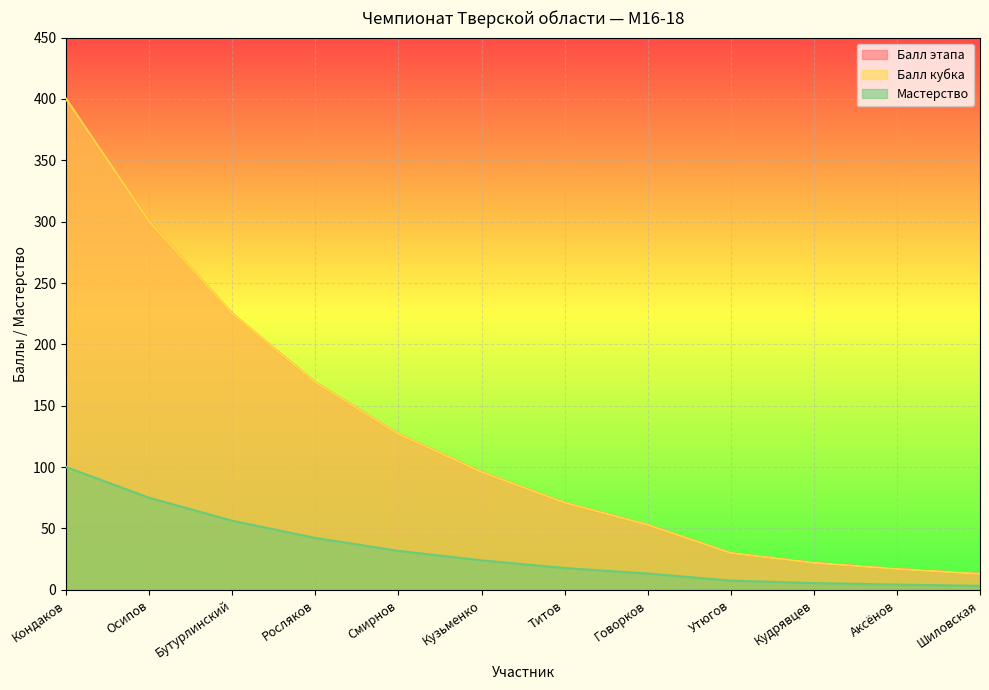

What is the difference between the maximum and minimum values in the Балл кубка series?

387.0